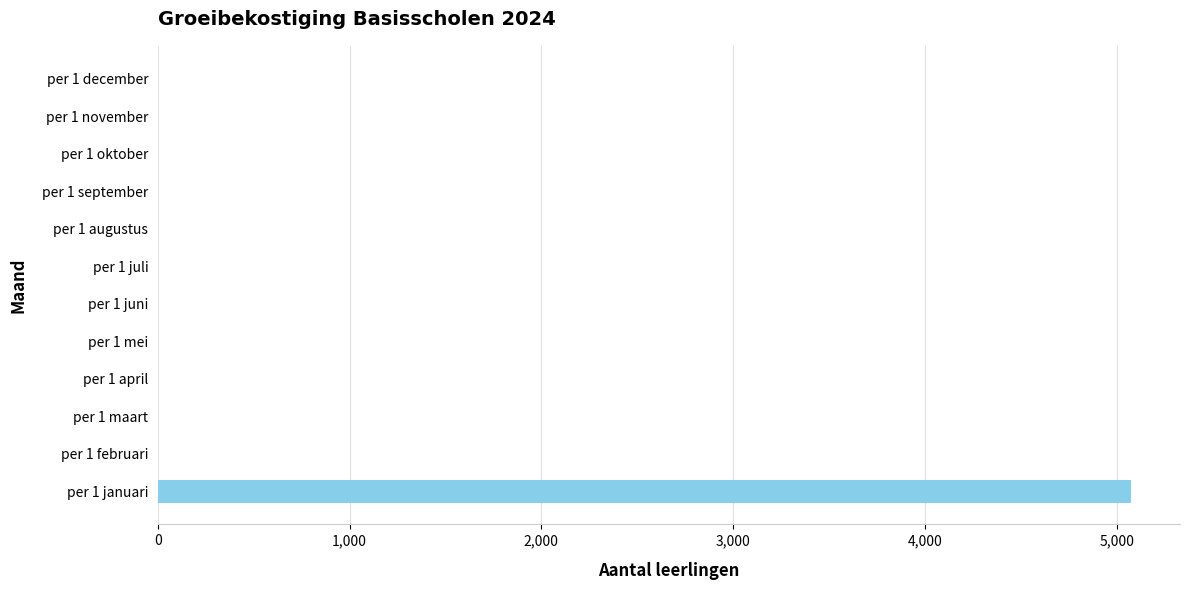

Reading bottom to top, transcribe all the data shown in this chart.

per 1 januari=5076.8	per 1 februari=0.0	per 1 maart=0.0	per 1 april=0.0	per 1 mei=0.0	per 1 juni=0.0	per 1 juli=0.0	per 1 augustus=0.0	per 1 september=0.0	per 1 oktober=0.0	per 1 november=0.0	per 1 december=0.0